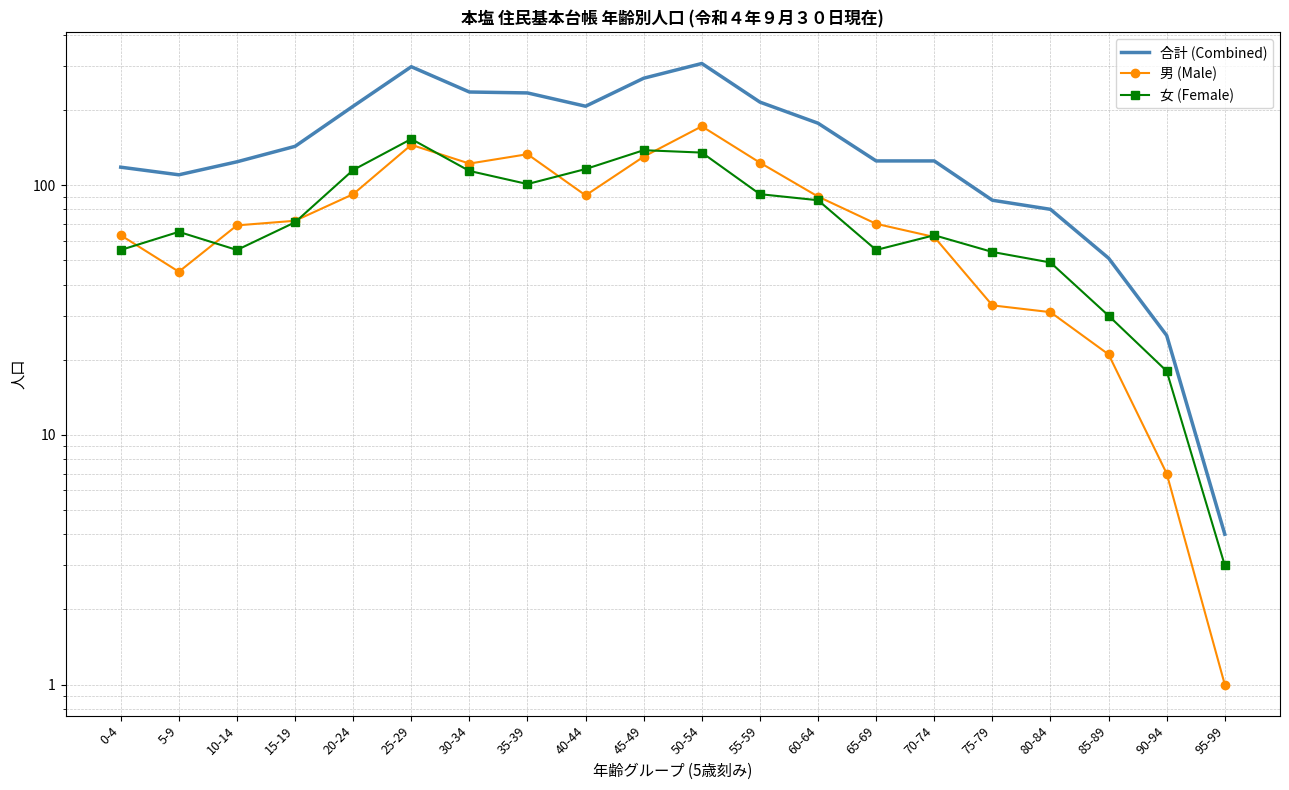

Is the value of 女 (Female) at 70-74 greater than the value of 合計 (Combined) at 75-79?

No